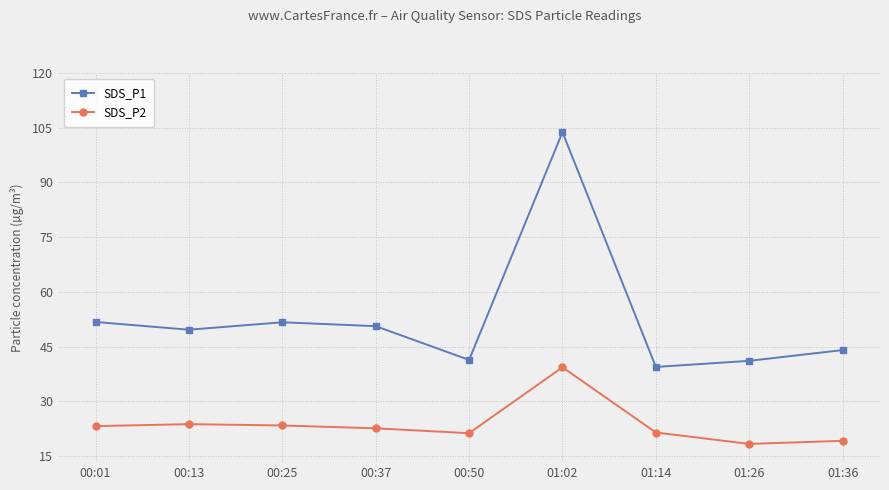

What is the sum of all SDS_P2 values?

212.5